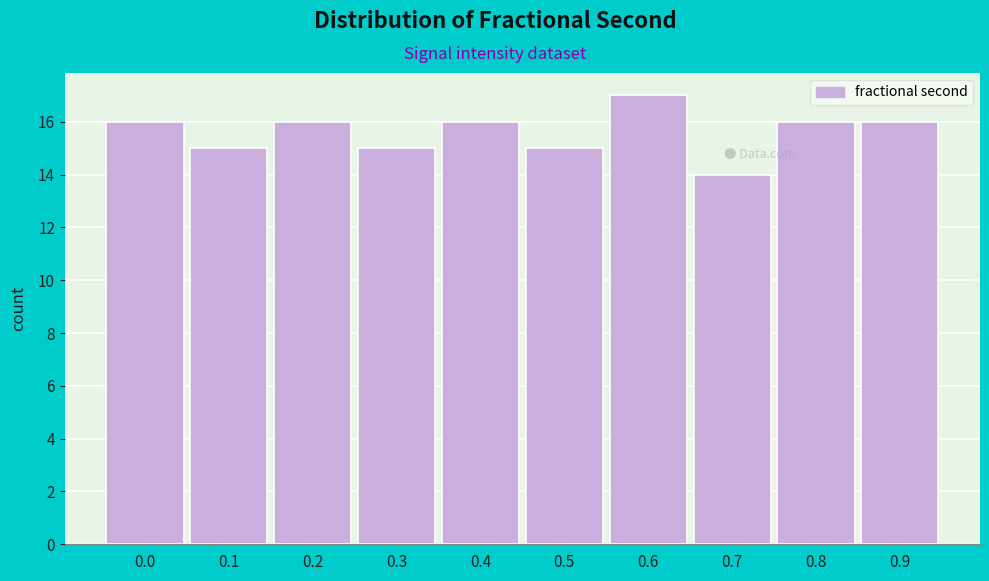

Reading left to right, list all the values displayed in this chart.

16	15	16	15	16	15	17	14	16	16